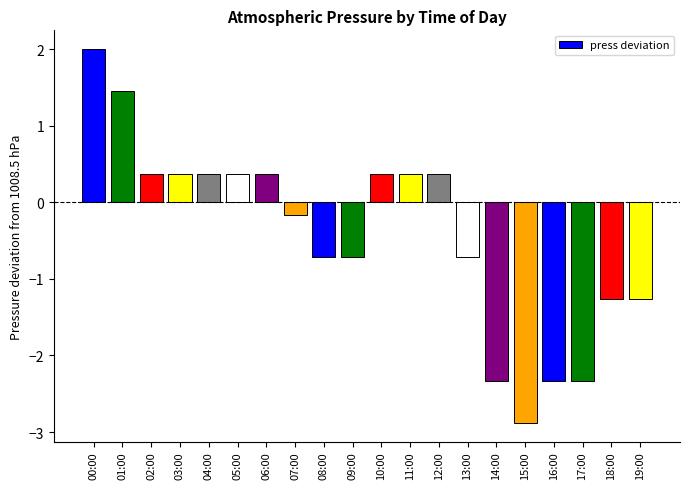

At which label is the value closest to 0?

07:00